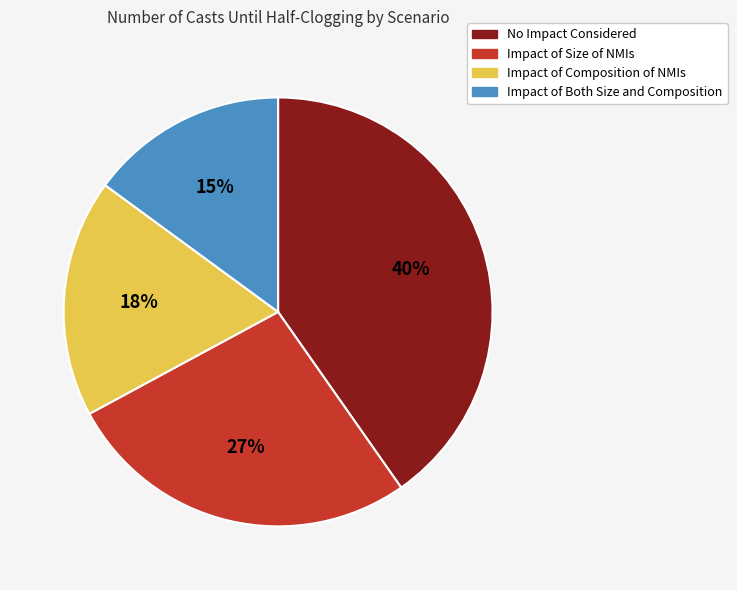

Combined, do No Impact Considered and Impact of Size of NMIs account for over 50%?

Yes